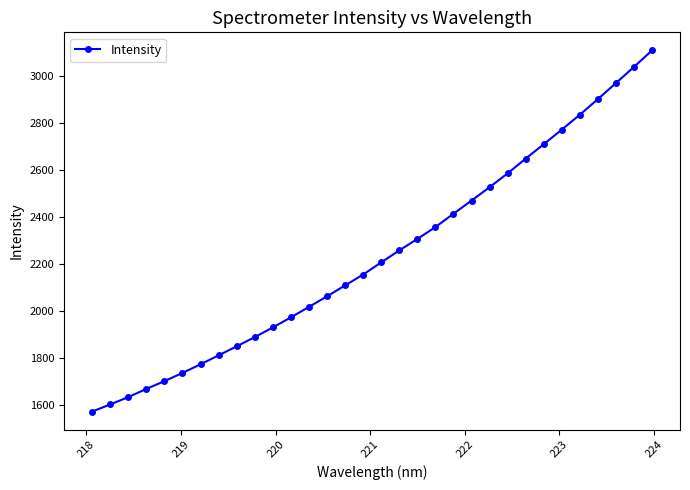

Is this an area chart (filled region under the line)?

No